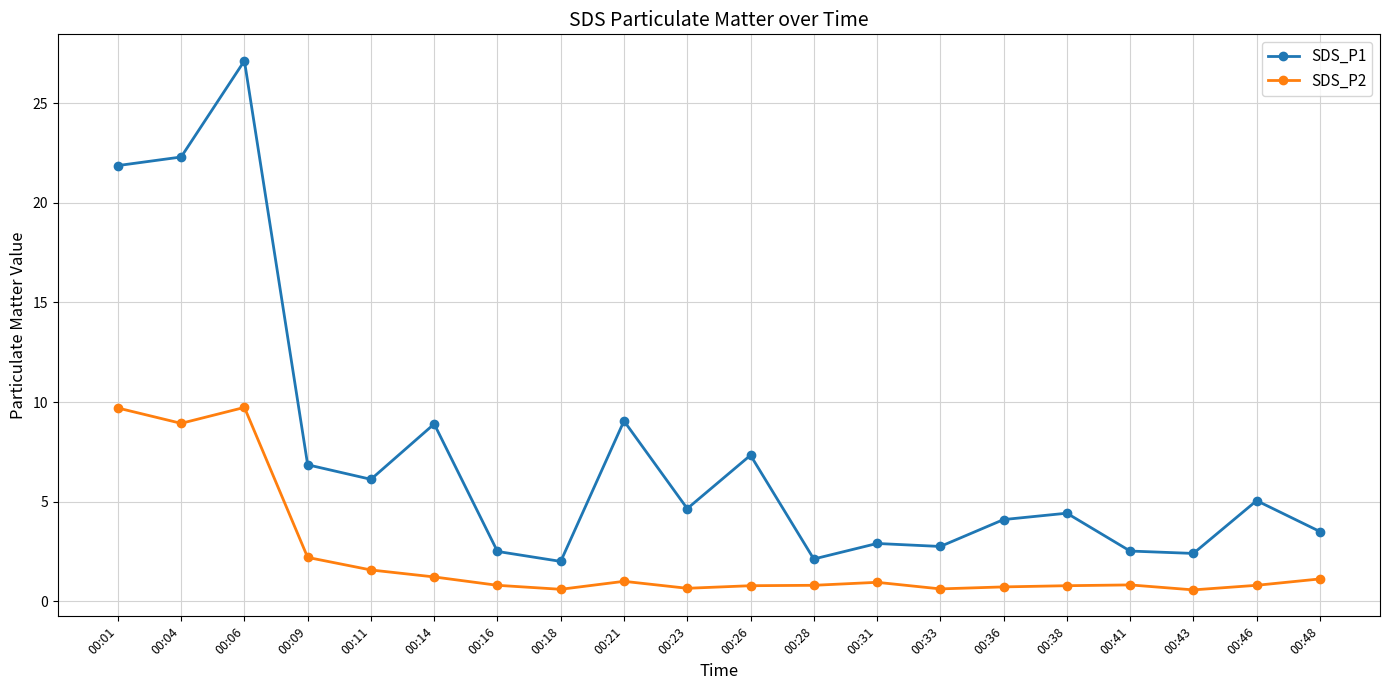

Rank the series at 00:11 from lowest to highest value.

SDS_P2, SDS_P1